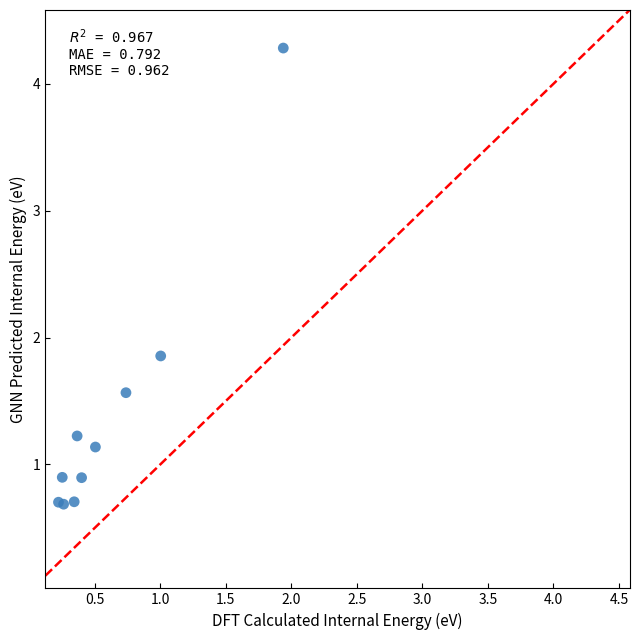

What Y value in the scatter plot is closest to 2?

1.9